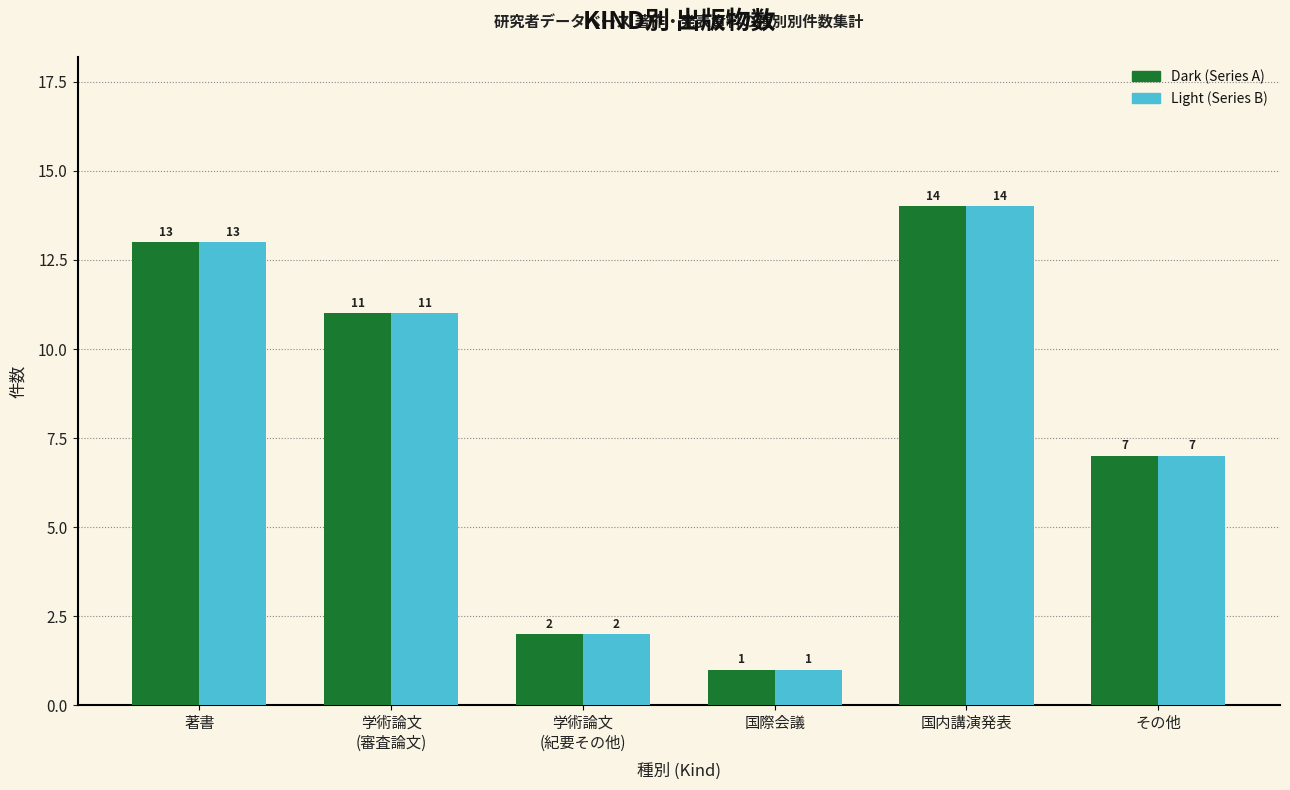

Which category has the highest value across all series?

国内講演発表